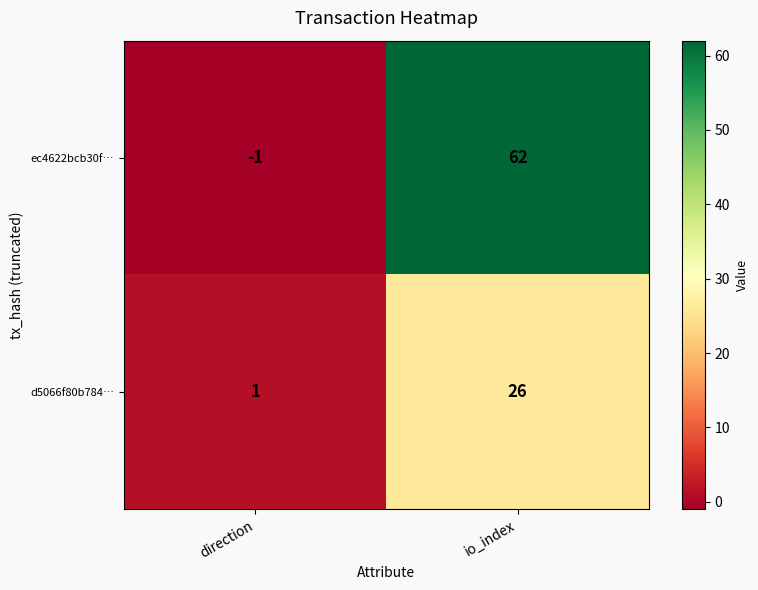

Where is d5066f80b784… nearest to the value 13?

direction